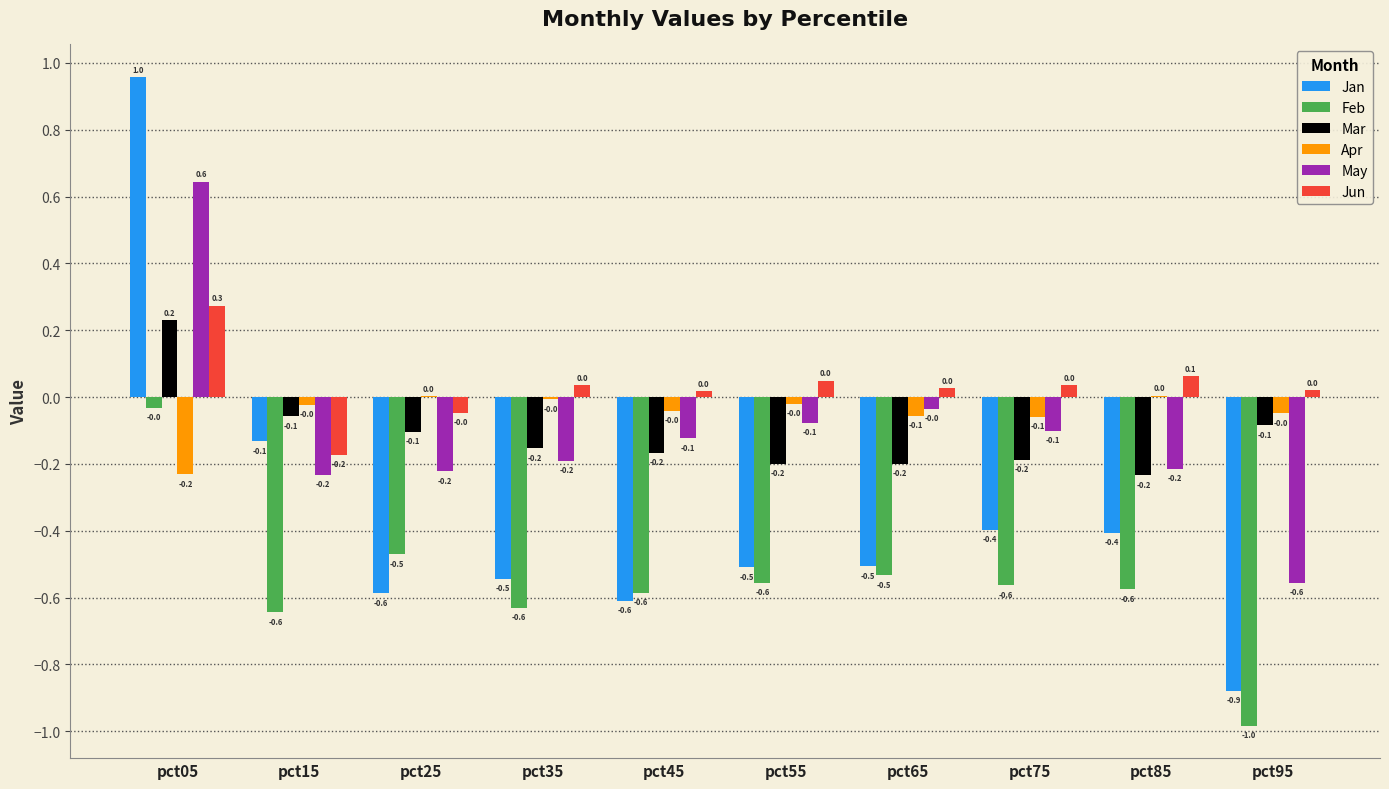

At which category does the chart reach its peak across all series?

pct05